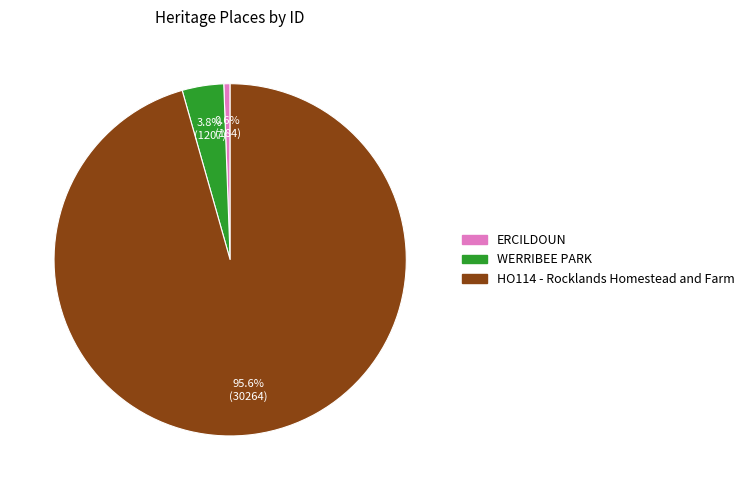

Does HO114 - Rocklands Homestead and Farm represent more than half of the total?

Yes